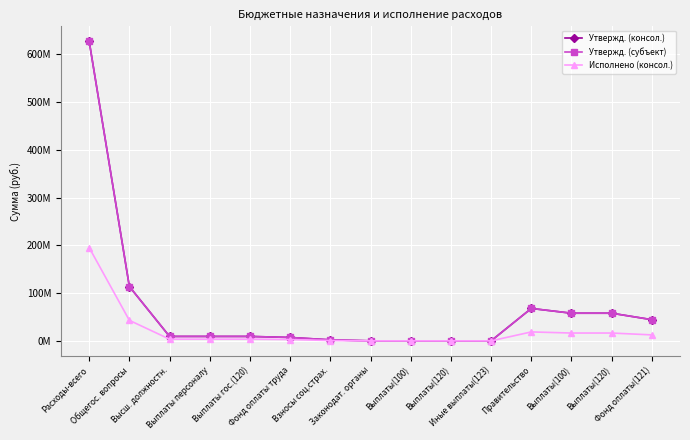

At which label is Исполнено (консол.) closest to 97683073?

Общегос. вопросы